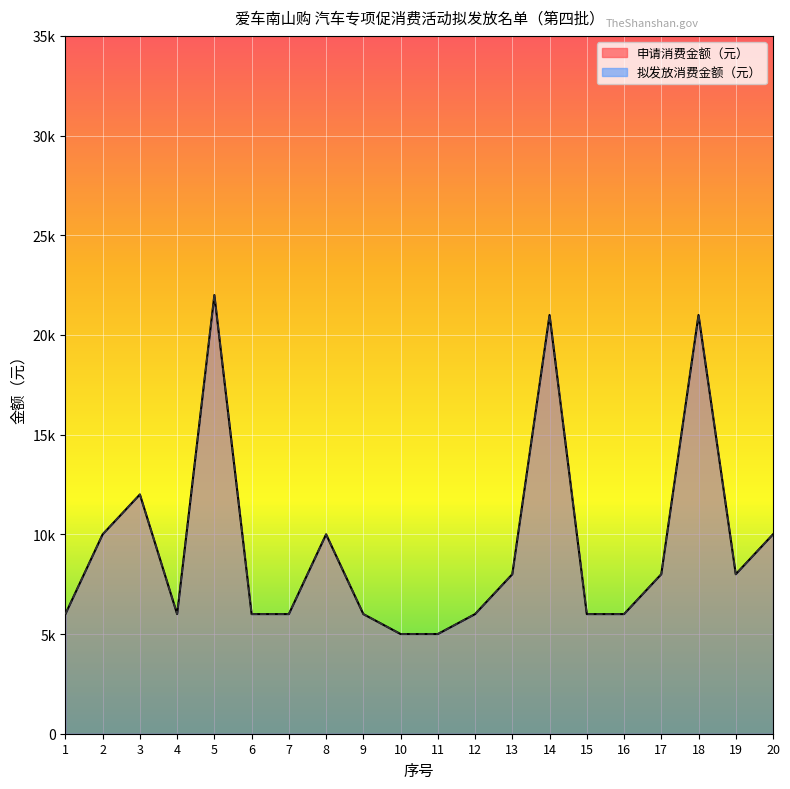

What is the value of the 申请消费金额（元） point at the 12th from the left?

6000